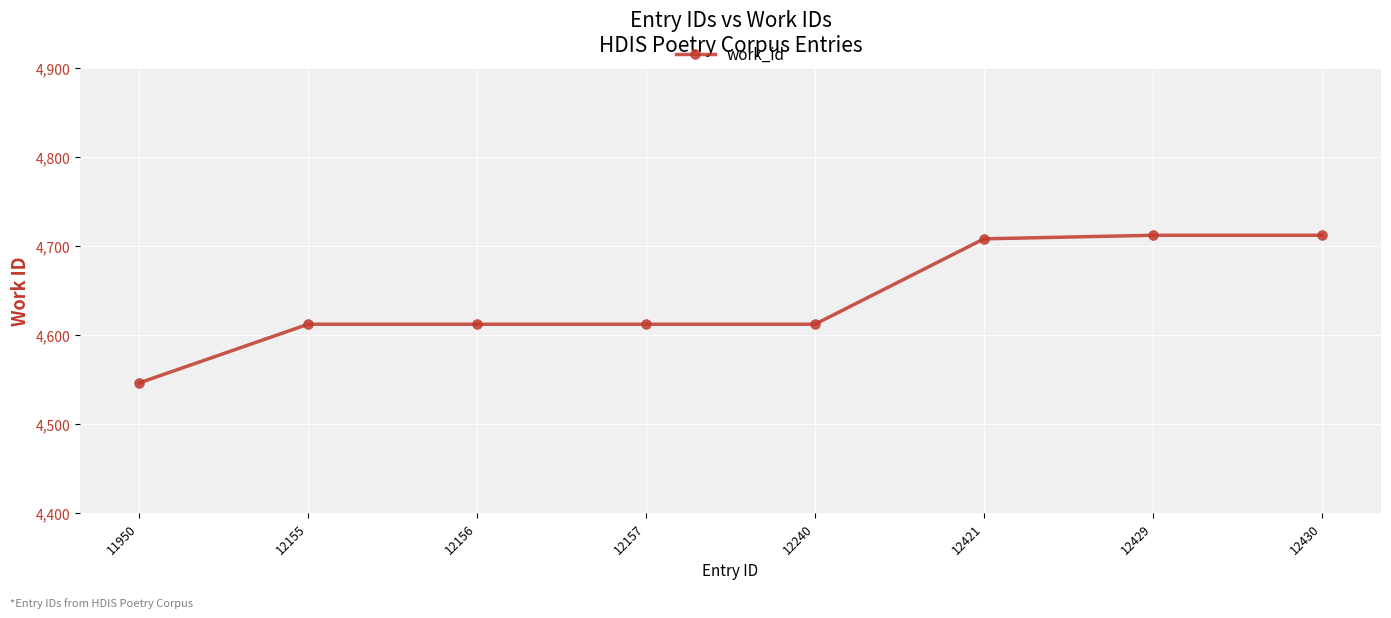

What is the smallest value displayed?

4546